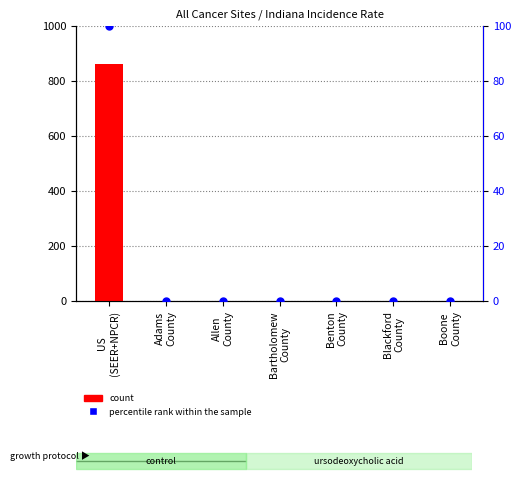

Which series contains the lowest Y value?

count